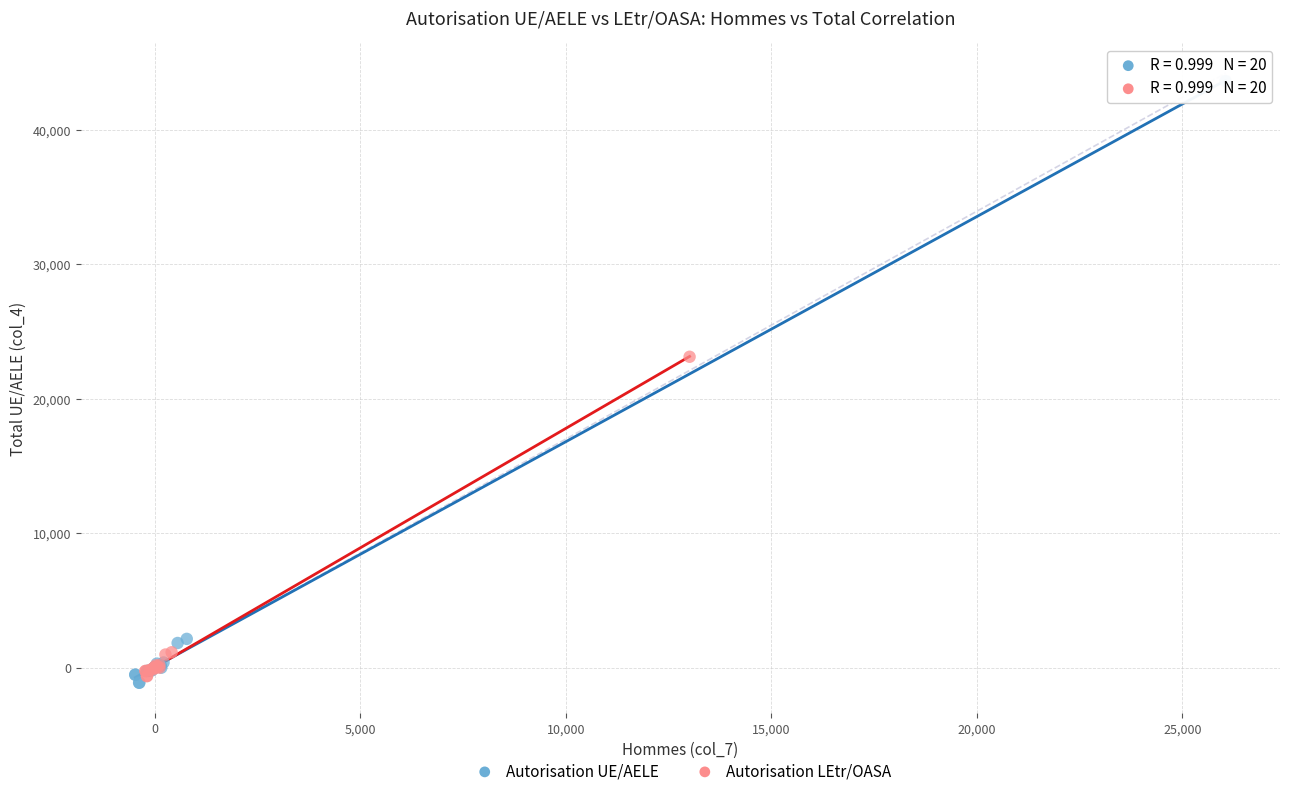

Which series has the widest spread of Y values?

Autorisation UE/AELE